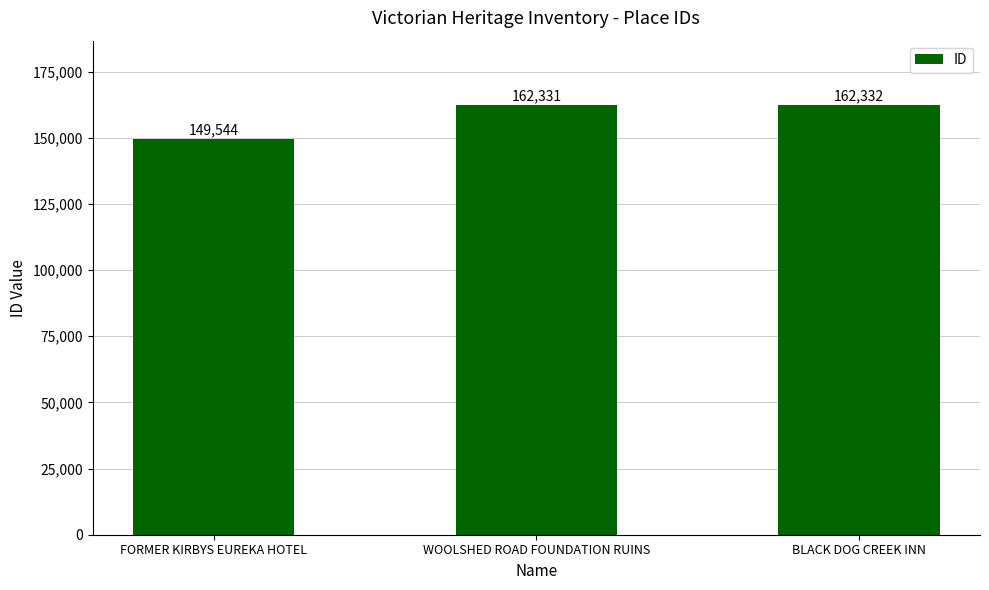

What position from the left is BLACK DOG CREEK INN?

3